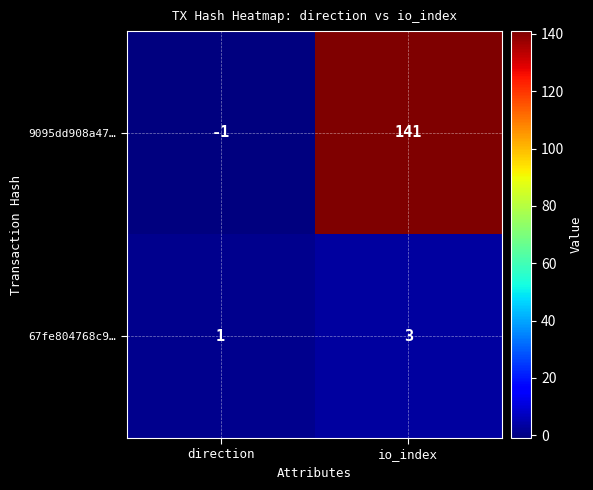

Rank the series at io_index from highest to lowest value.

9095dd908a47…, 67fe804768c9…